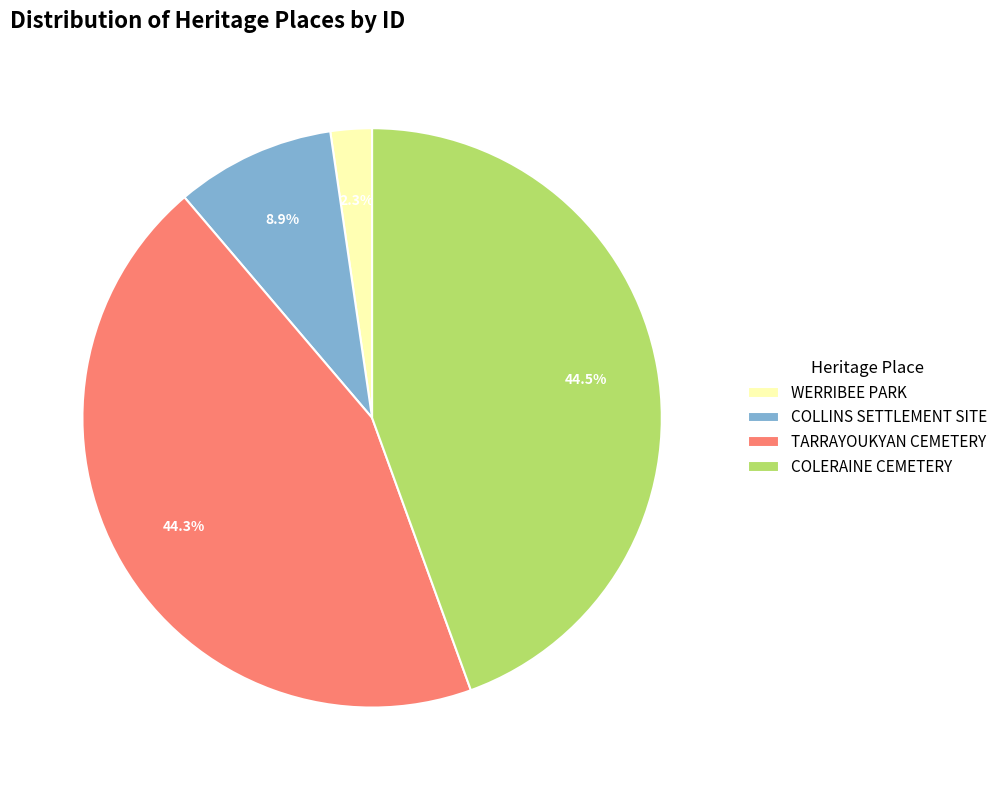

Which has a higher value, COLLINS SETTLEMENT SITE or COLERAINE CEMETERY?

COLERAINE CEMETERY